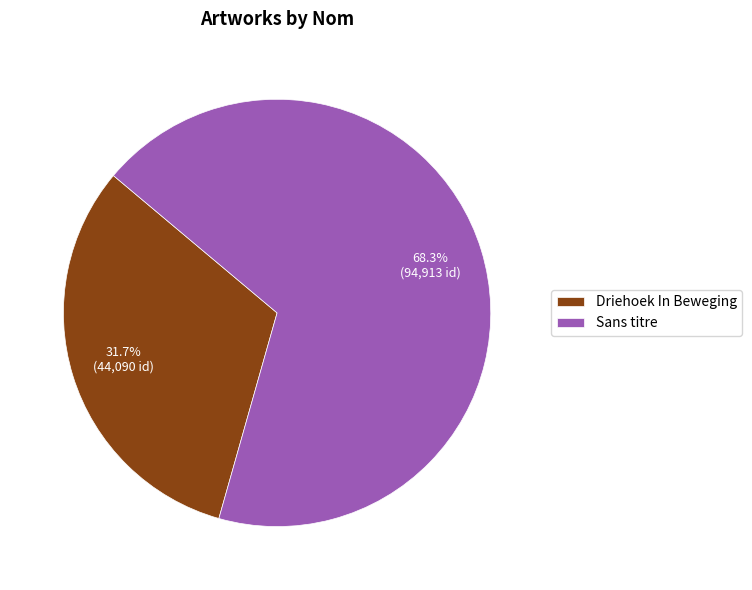

Which category has the smallest portion of the pie?

Driehoek In Beweging